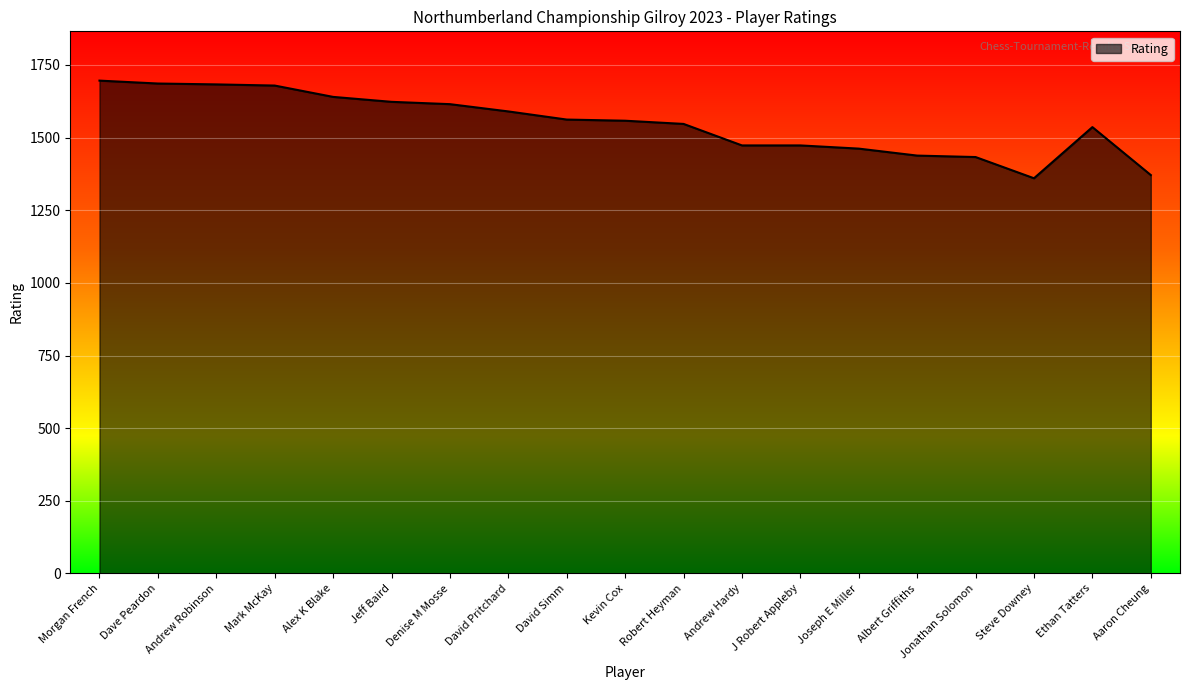

What is the minimum value shown in the chart?

1360